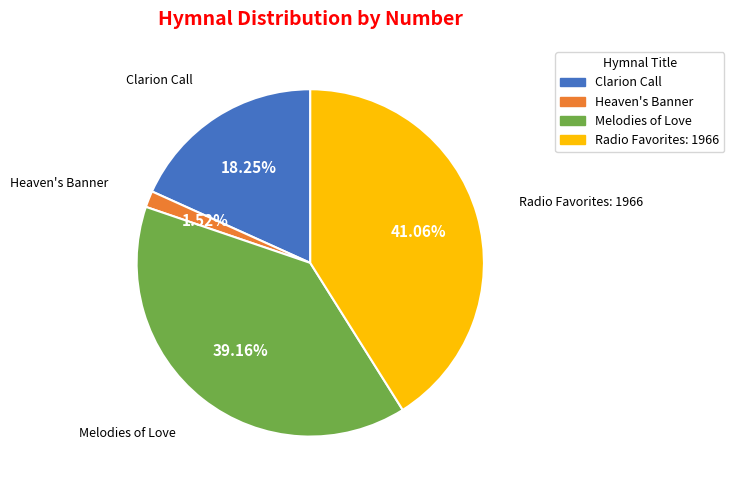

To the nearest percent, what is the difference between the Radio Favorites: 1966 and Melodies of Love slice percentages?

2%